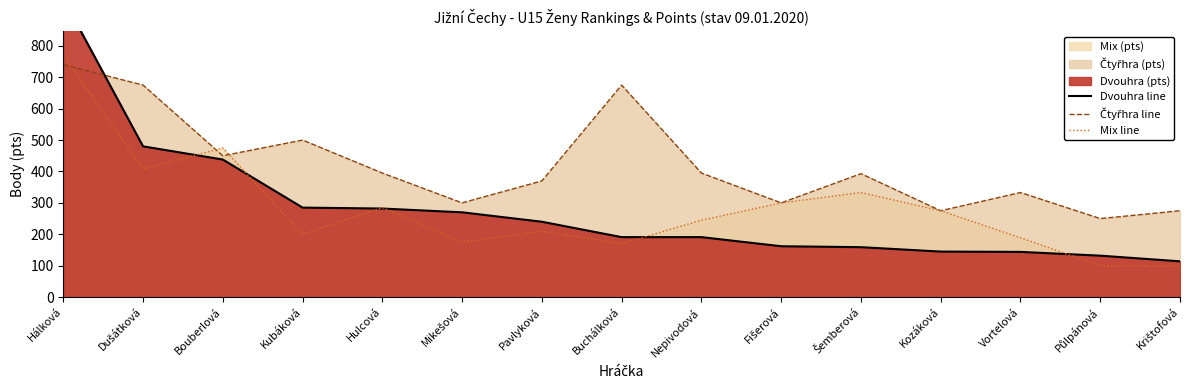

What is the average value of the Čtyřhra line series?

422